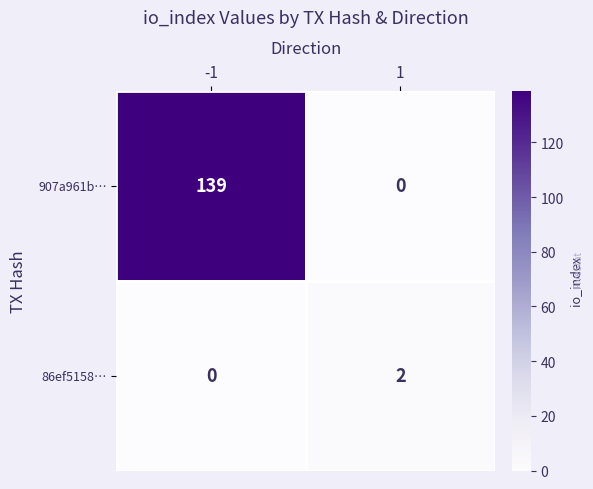

True or false: 907a961b… has a value of 139 at -1.

True